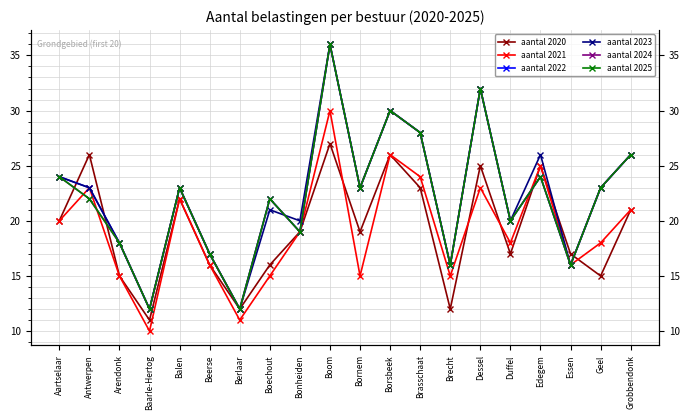

What is the value of the aantal 2020 point at the 11th from the left?

19